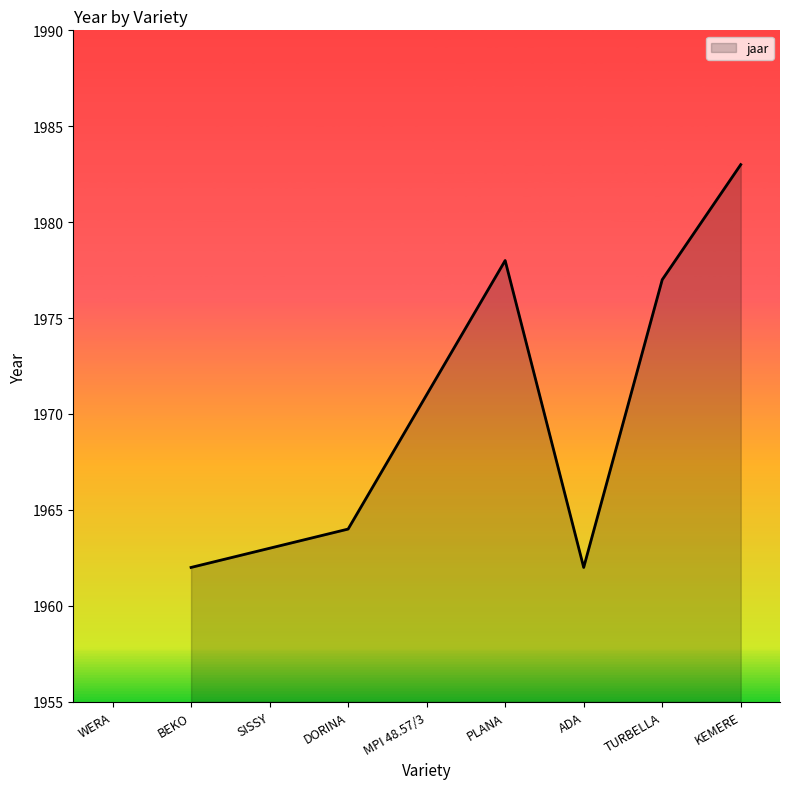

How many interior local peaks (higher than both neighbors) does the data have?

1